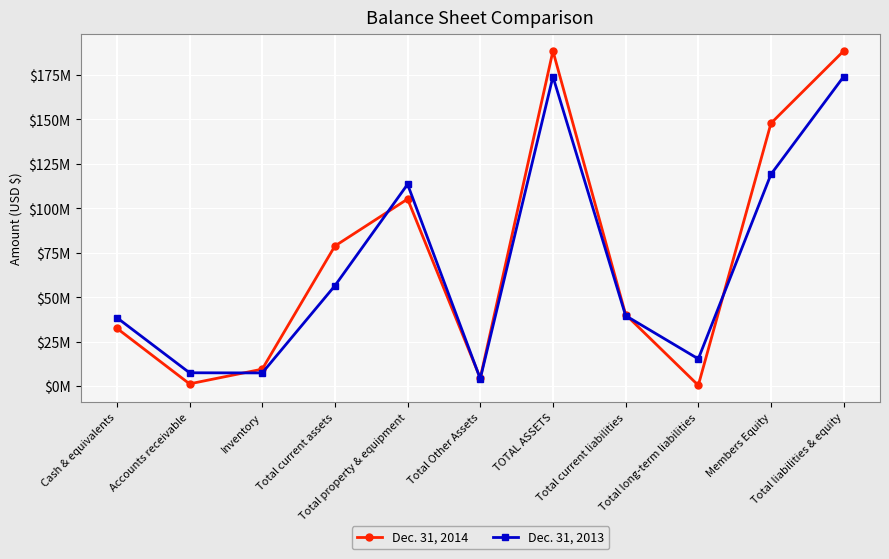

Between which two adjacent categories do Dec. 31, 2013 and Dec. 31, 2014 first intersect?

Accounts receivable and Inventory